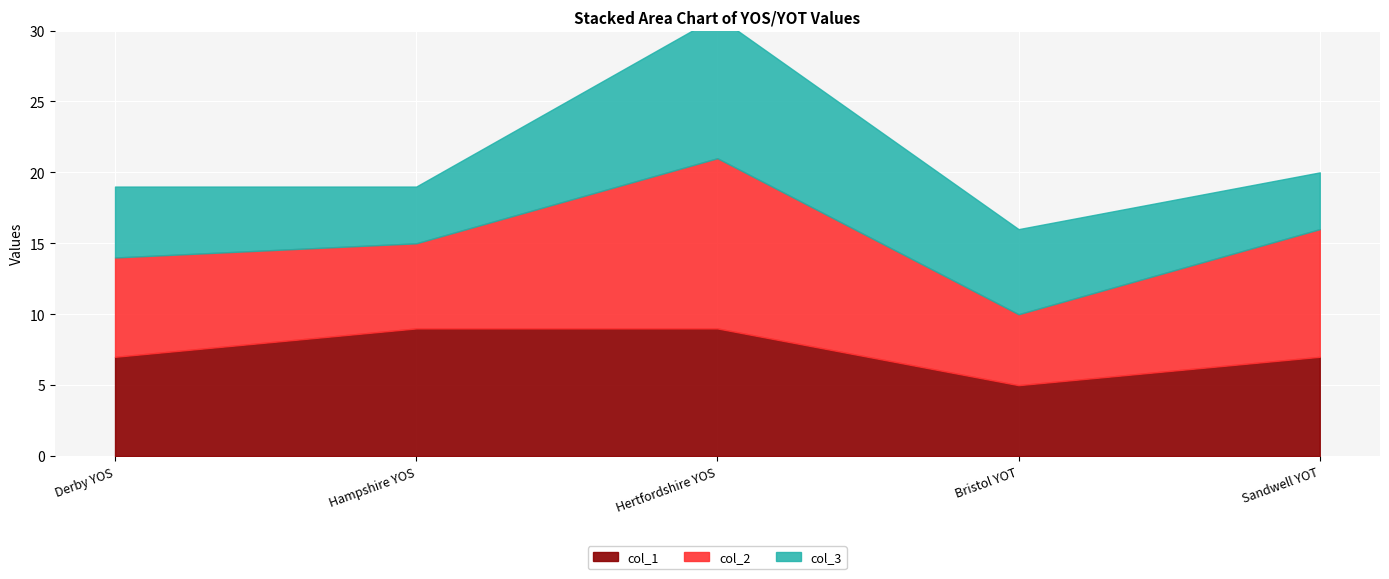

List the series in order of their peak value, lowest first.

col_1, col_3, col_2